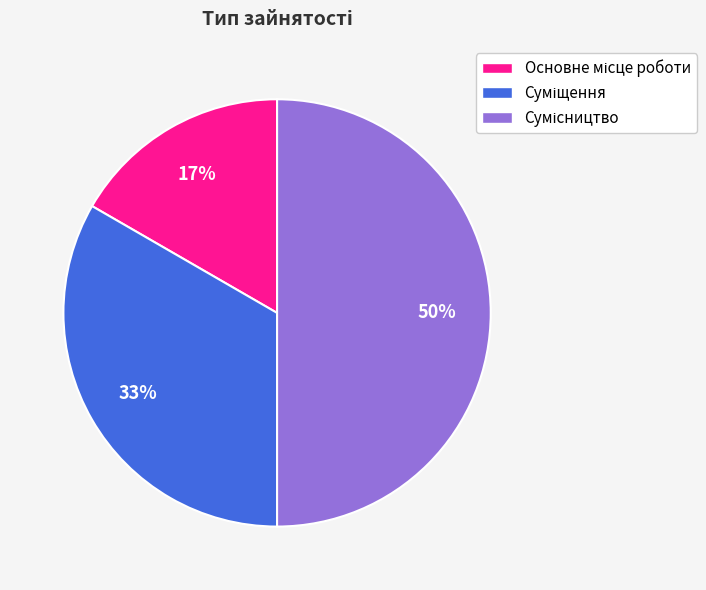

To the nearest percent, what is the difference between the largest and smallest slice percentages?

33%